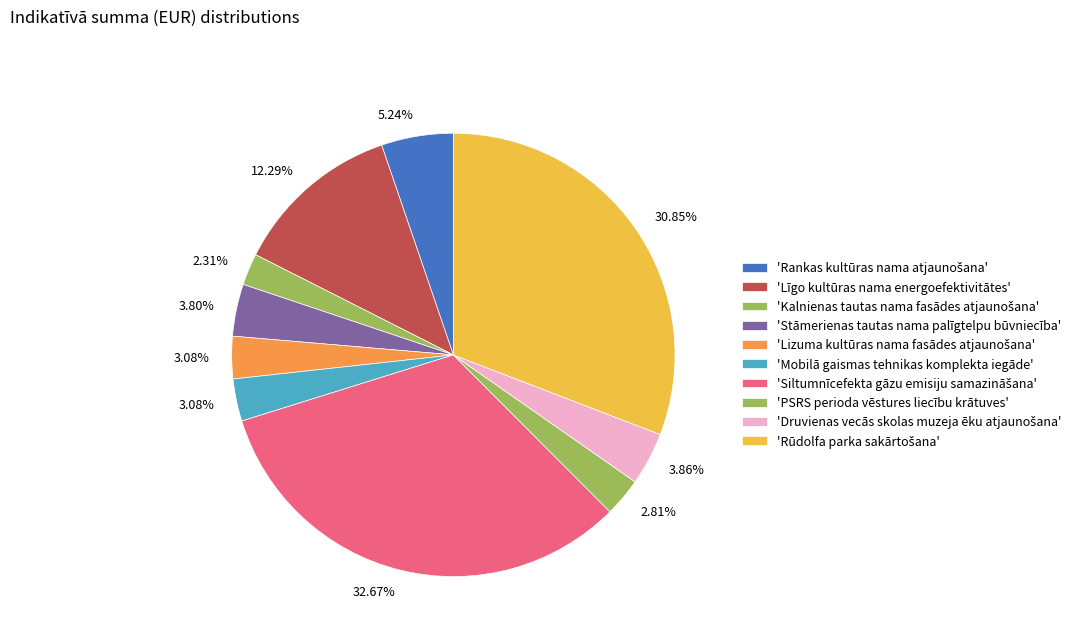

What is the largest slice in the pie chart?

Siltumnīcefekta gāzu emisiju samazināšana